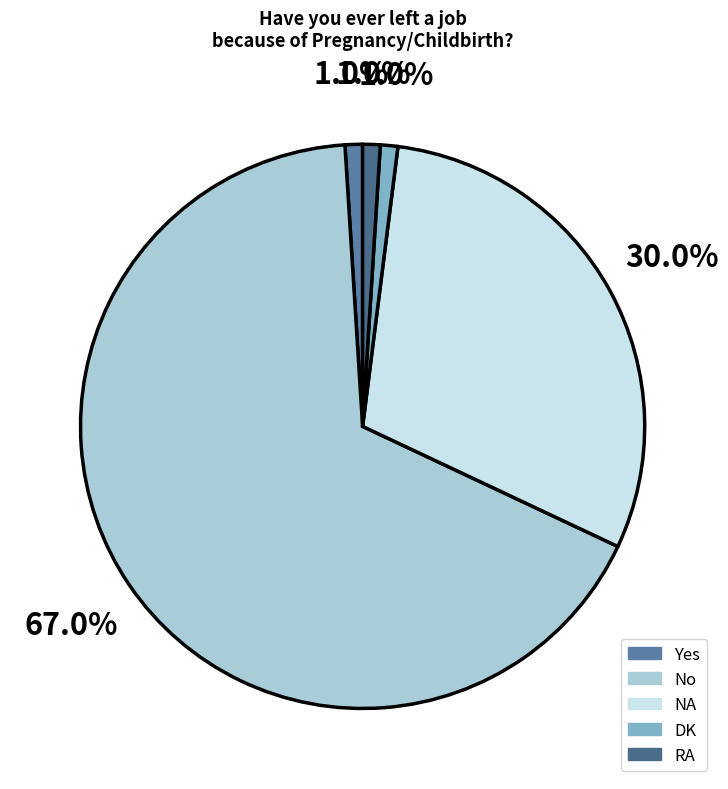

To the nearest percent, what is the average slice percentage?

20%